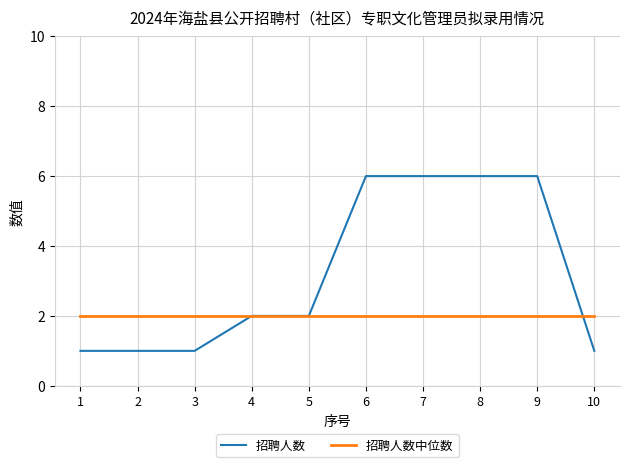

At 7, list the series in order from smallest to largest.

招聘人数中位数, 招聘人数